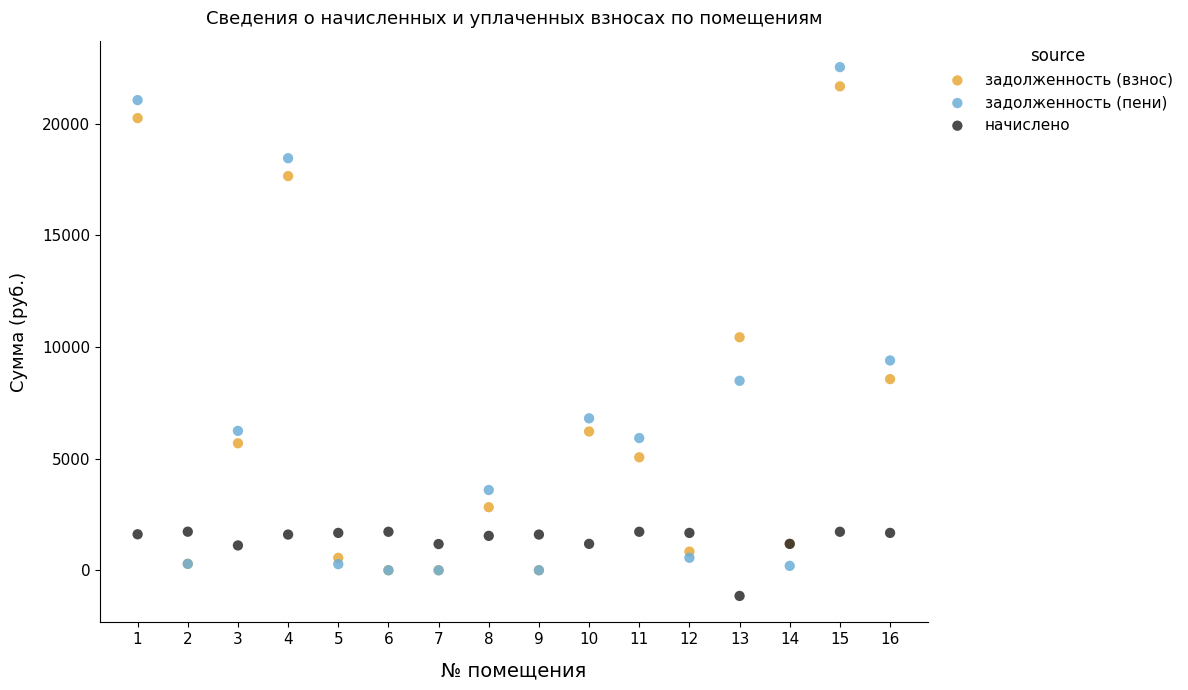

In the задолженность (взнос) series, what Y value is closest to 10837?

10436.1